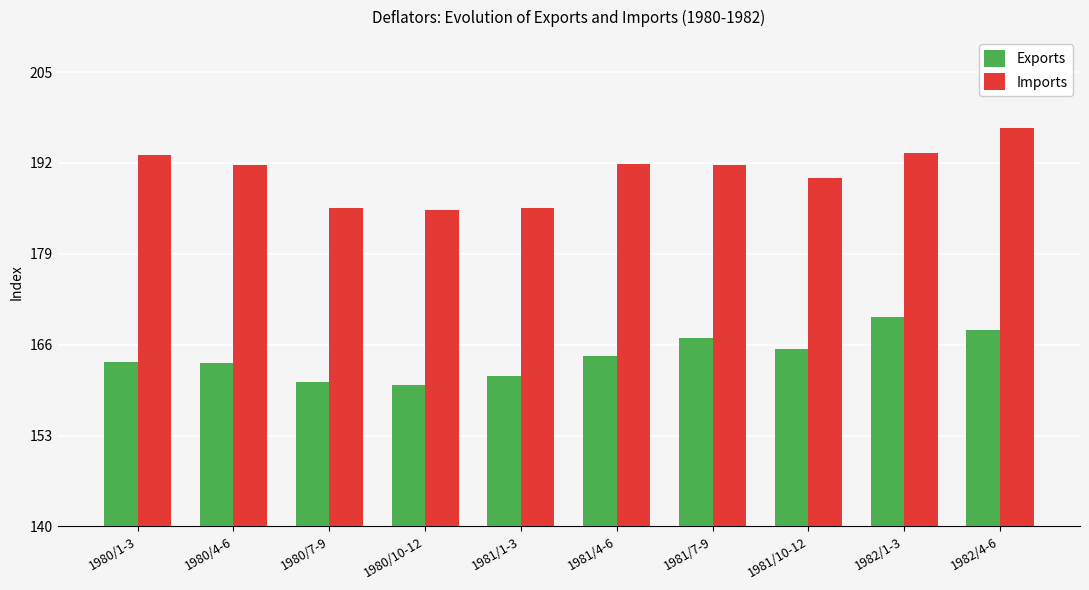

What is the label of the 3rd bar from the left?

1980/7-9